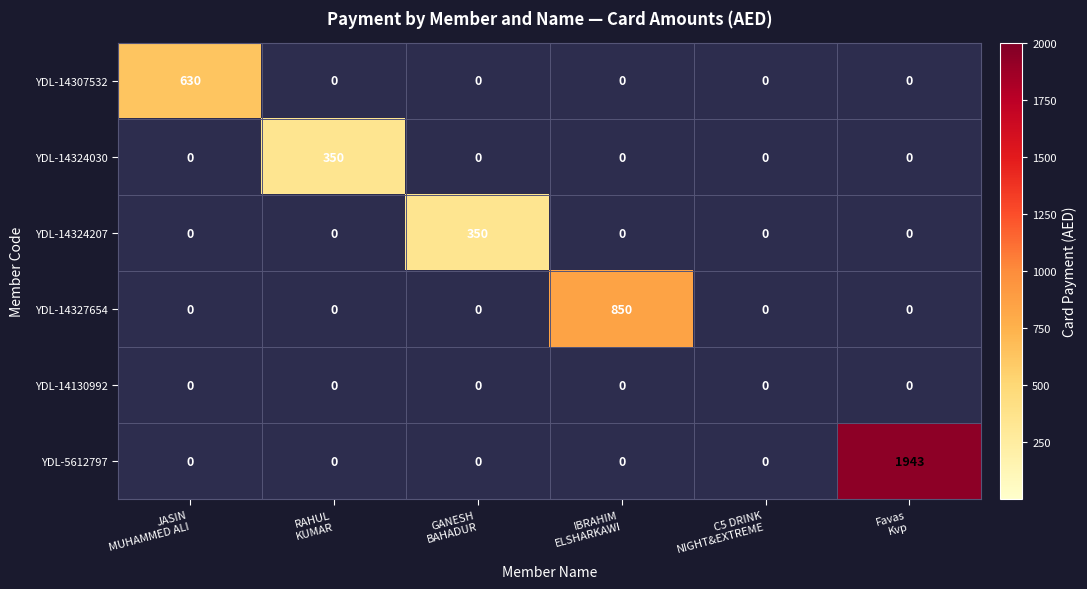

What is the sum of all YDL-14307532 values?

630